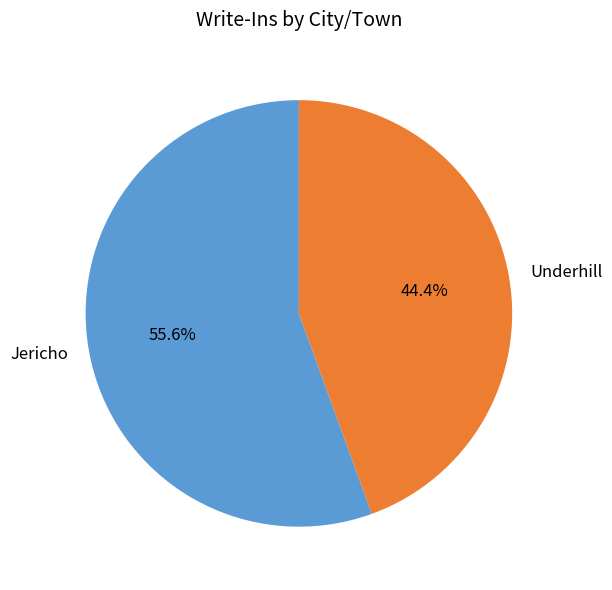

Which category accounts for the majority?

Jericho